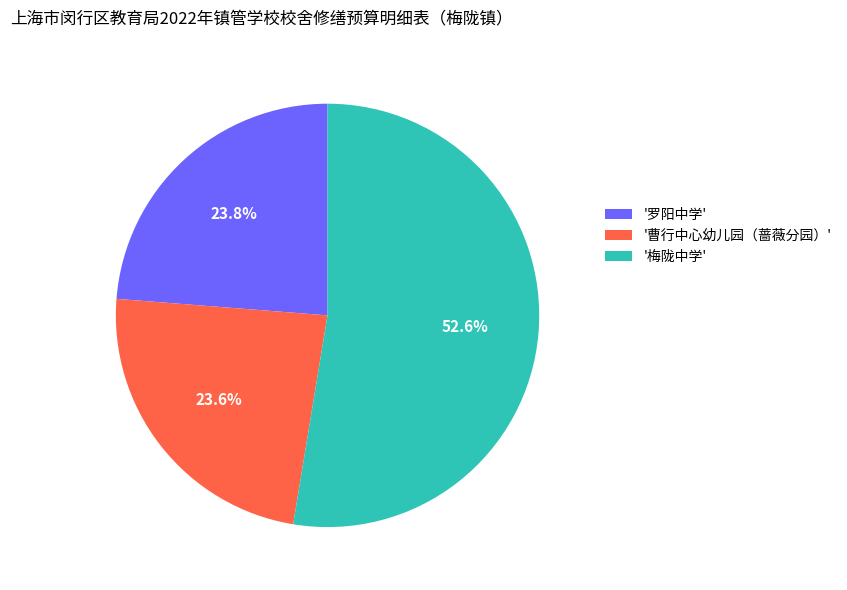

What is the ratio of the value at '梅陇中学' to the value at '罗阳中学'?

2.2